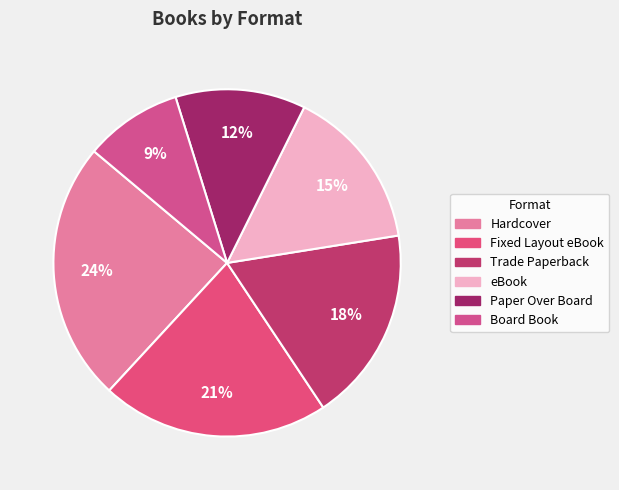

Rank the categories by value from lowest to highest.

Board Book, Paper Over Board, eBook, Trade Paperback, Fixed Layout eBook, Hardcover